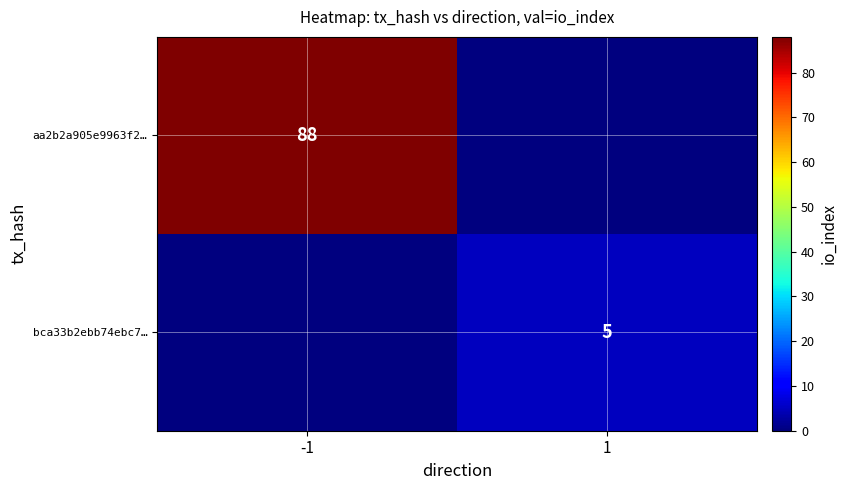

Which has a higher value, -1 or 1?

-1